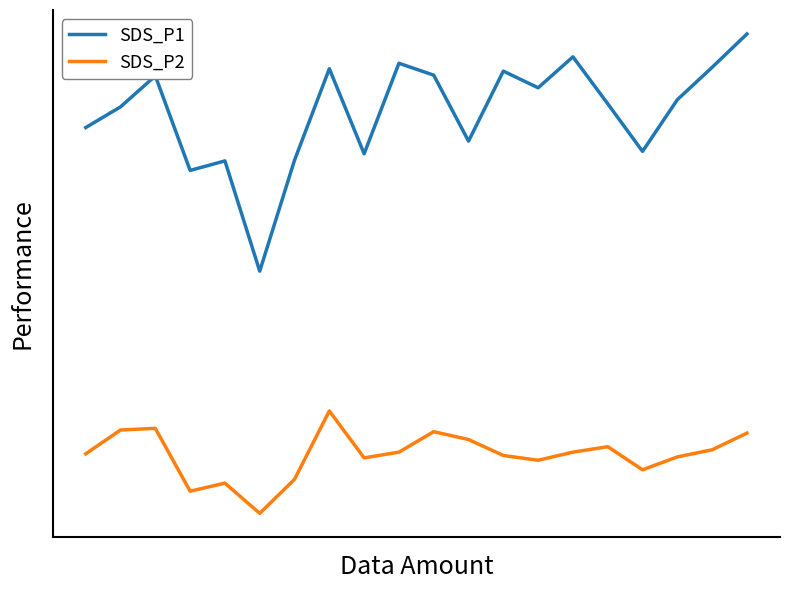

Which series has the largest total across all categories?

SDS_P1